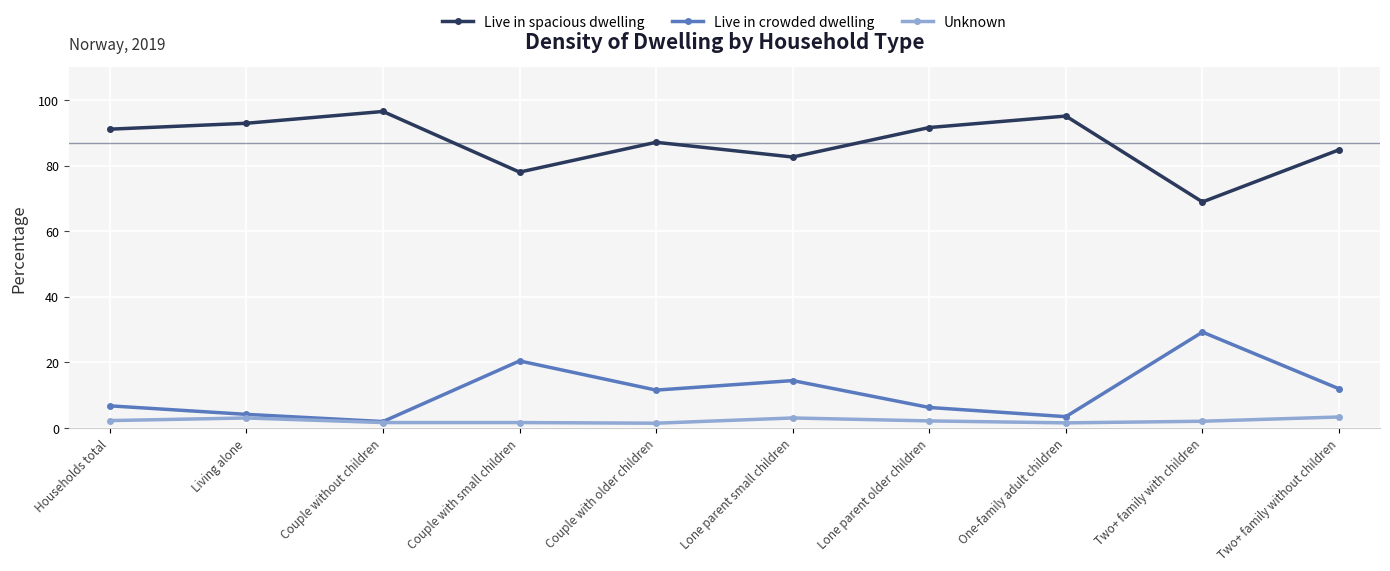

The value of Live in spacious dwelling at Couple with small children is 78.0. True or false?

True